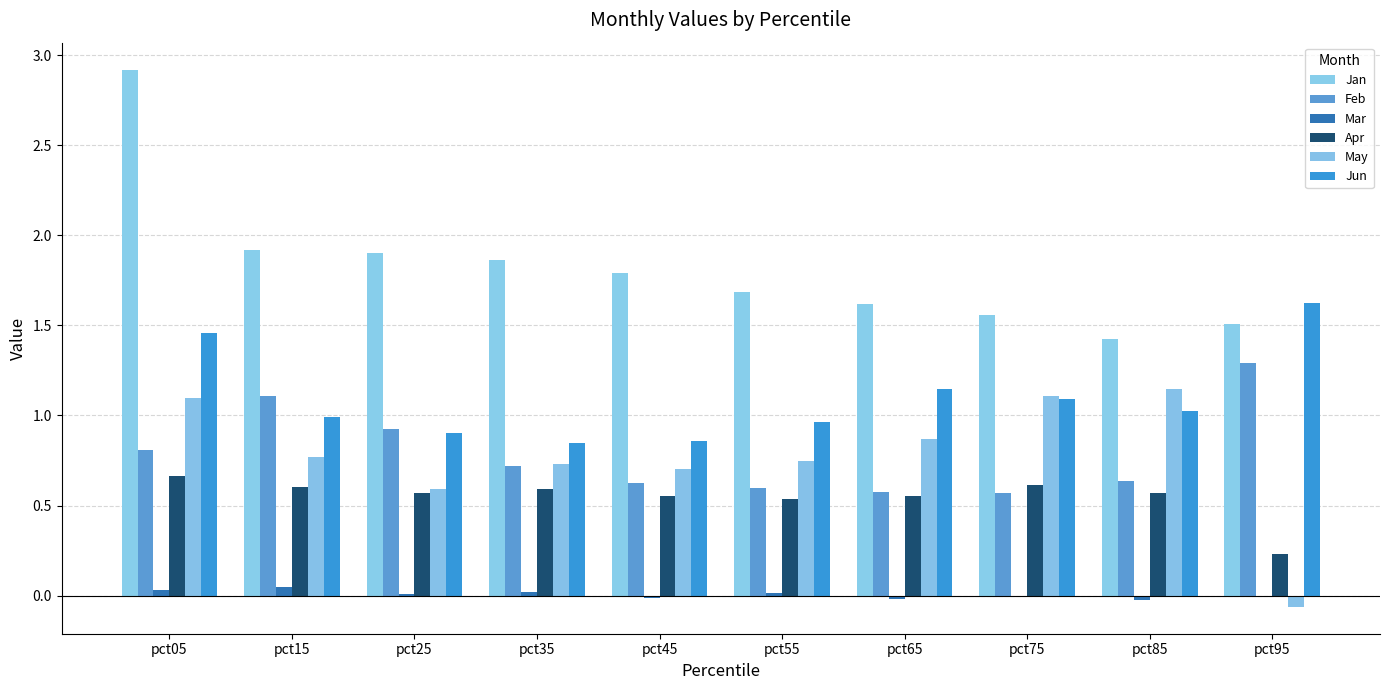

At which label does Feb reach its peak?

pct95